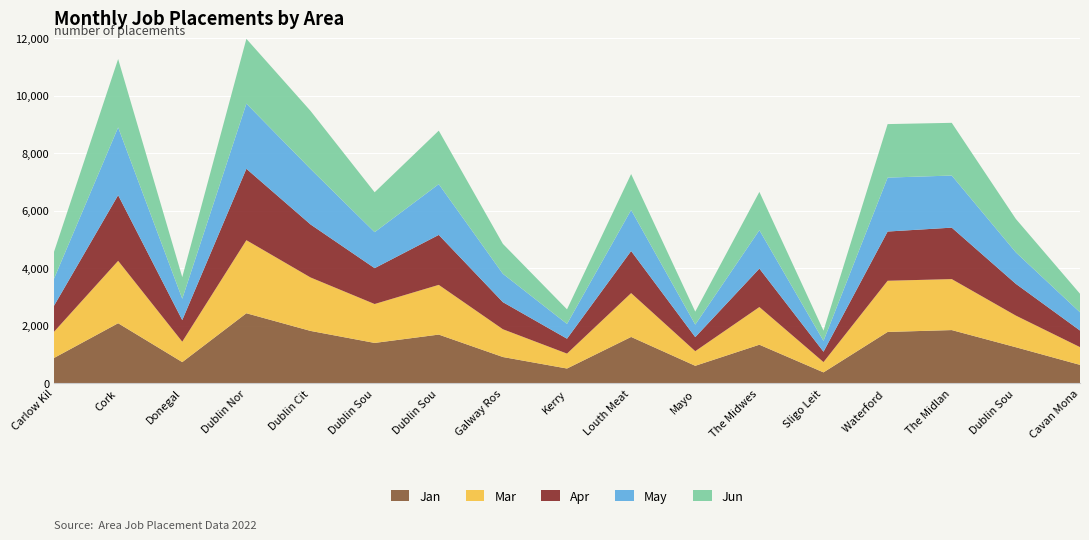

Reading left to right, extract all data points from this chart.

Jan: Carlow Kilkenny South Tipperary=873	Cork=2081	Donegal=729	Dublin North=2428	Dublin City North=1814	Dublin South Central=1396	Dublin South West Kildare West Wicklow=1686	Galway Roscommon=906	Kerry=506	Louth Meath=1604	Mayo=601	The Midwest=1334	Sligo Leitrim West Cavan=372	Waterford Wexford=1778	The Midlands=1843	Dublin South East Wicklow=1246	Cavan Monaghan=633
Mar: Carlow Kilkenny South Tipperary=911	Cork=2170	Donegal=710	Dublin North=2541	Dublin City North=1859	Dublin South Central=1353	Dublin South West Kildare West Wicklow=1729	Galway Roscommon=966	Kerry=519	Louth Meath=1525	Mayo=508	The Midwest=1310	Sligo Leitrim West Cavan=358	Waterford Wexford=1780	The Midlands=1773	Dublin South East Wicklow=1100	Cavan Monaghan=617
Apr: Carlow Kilkenny South Tipperary=905	Cork=2283	Donegal=751	Dublin North=2483	Dublin City North=1844	Dublin South Central=1247	Dublin South West Kildare West Wicklow=1737	Galway Roscommon=942	Kerry=518	Louth Meath=1463	Mayo=489	The Midwest=1337	Sligo Leitrim West Cavan=360	Waterford Wexford=1712	The Midlands=1789	Dublin South East Wicklow=1104	Cavan Monaghan=577
May: Carlow Kilkenny South Tipperary=942	Cork=2358	Donegal=743	Dublin North=2267	Dublin City North=1930	Dublin South Central=1252	Dublin South West Kildare West Wicklow=1766	Galway Roscommon=986	Kerry=514	Louth Meath=1427	Mayo=435	The Midwest=1336	Sligo Leitrim West Cavan=377	Waterford Wexford=1875	The Midlands=1812	Dublin South East Wicklow=1094	Cavan Monaghan=634
Jun: Carlow Kilkenny South Tipperary=933	Cork=2377	Donegal=751	Dublin North=2252	Dublin City North=2019	Dublin South Central=1387	Dublin South West Kildare West Wicklow=1860	Galway Roscommon=1041	Kerry=507	Louth Meath=1250	Mayo=451	The Midwest=1331	Sligo Leitrim West Cavan=356	Waterford Wexford=1861	The Midlands=1833	Dublin South East Wicklow=1163	Cavan Monaghan=645